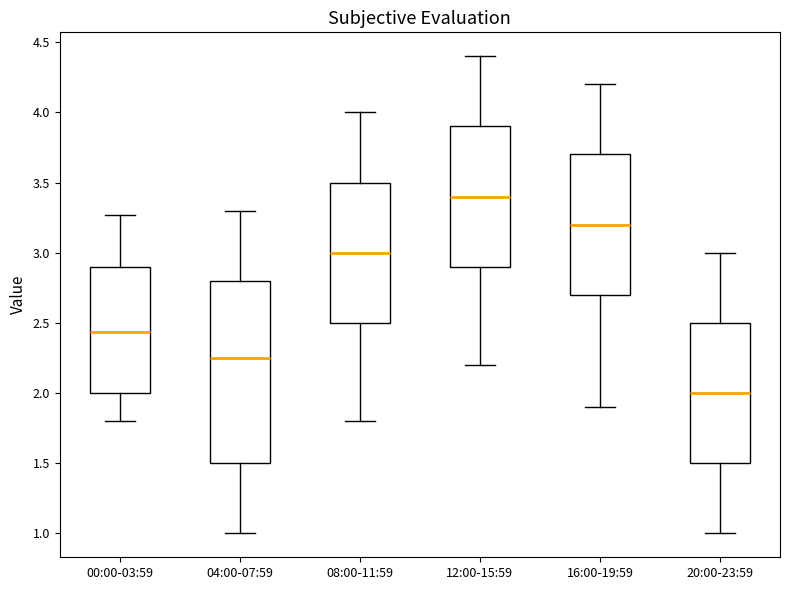

Comparing the boxes themselves (not the whiskers), which one is the tallest?

04:00-07:59